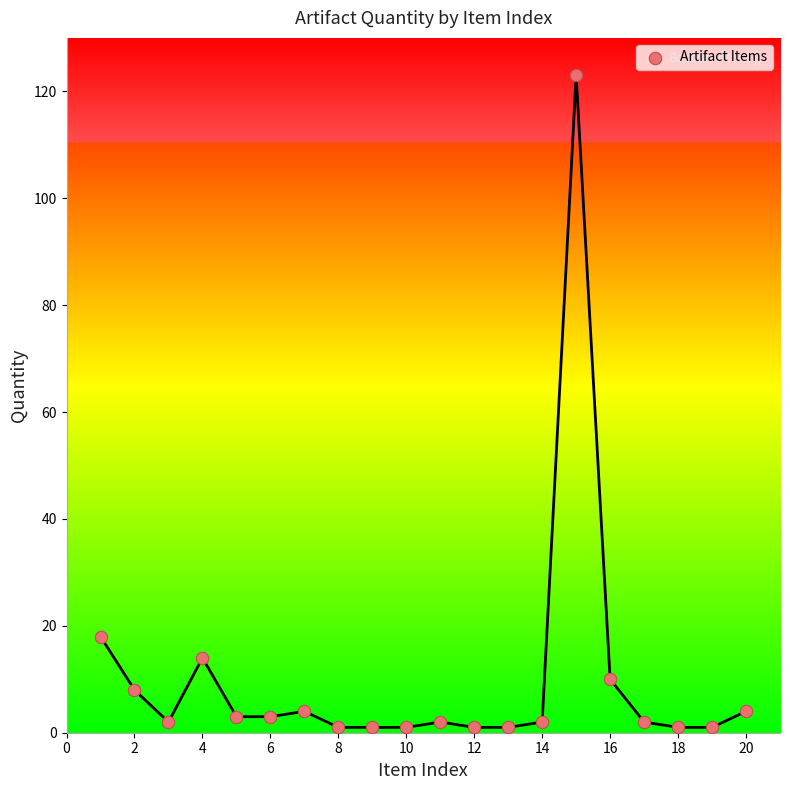

What is the range of Y values (max minus min)?

122